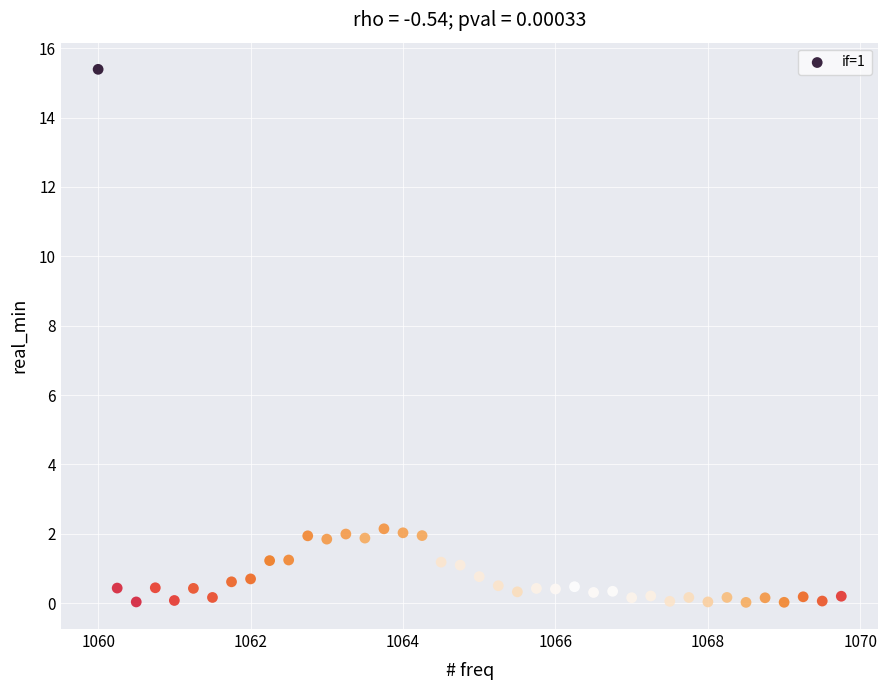

What is the range of Y values (max minus min)?

15.4